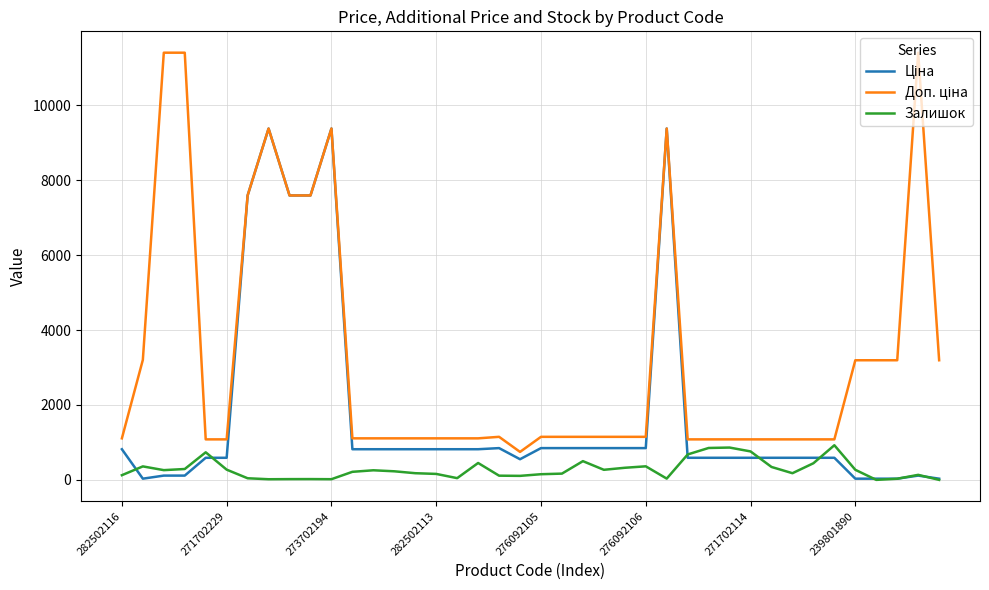

What is the highest value of the Залишок series?

925.0